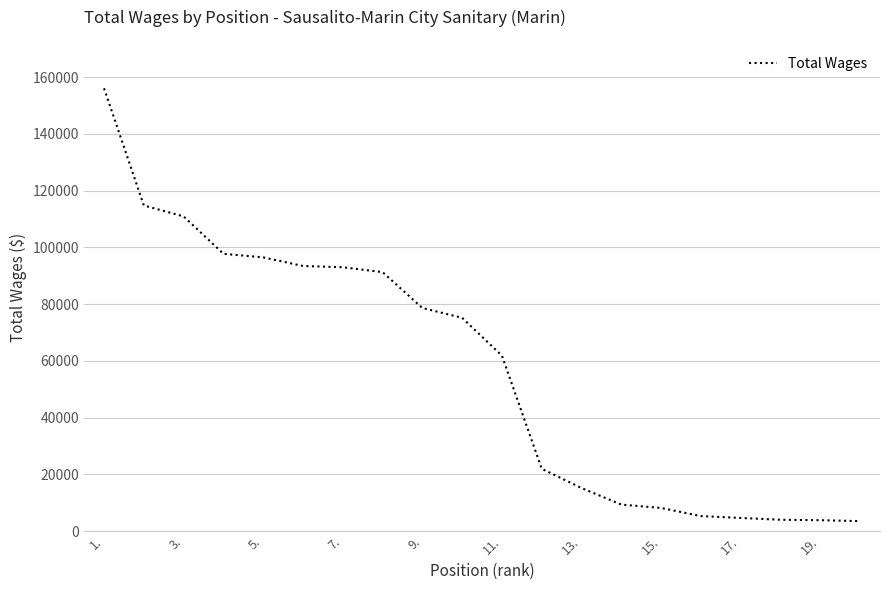

Count the number of categories in the chart.

20